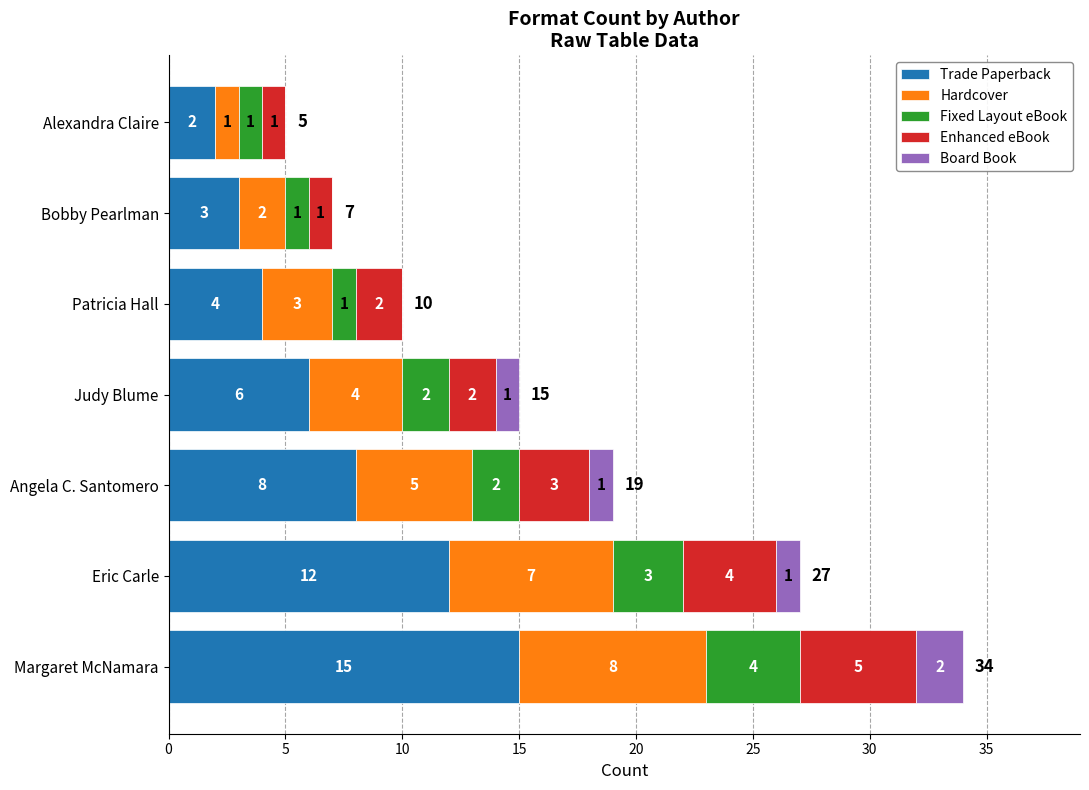

What is the highest value of the Trade Paperback series?

15